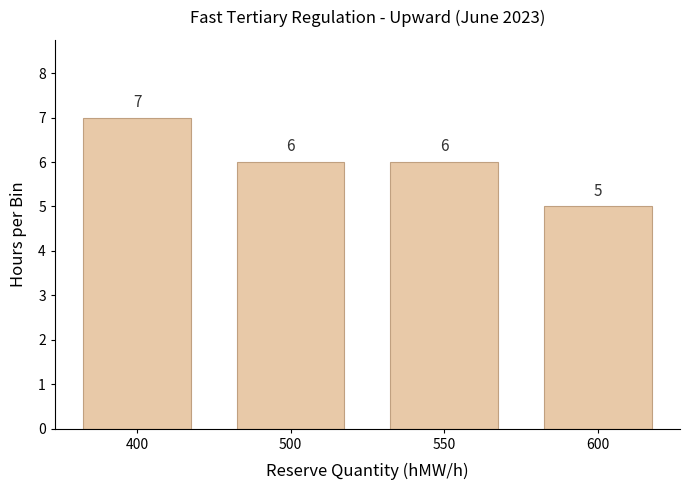

Reading right to left, extract all data points from this chart.

5	6	6	7